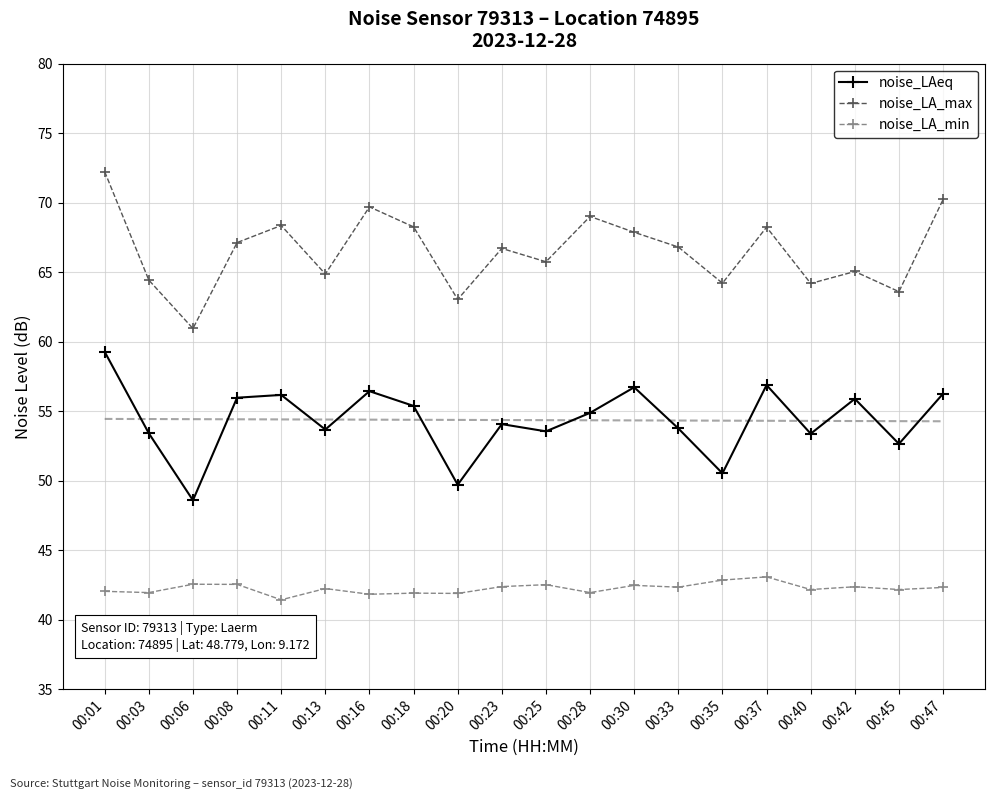

How many data points in noise_LA_min are above 42?

14